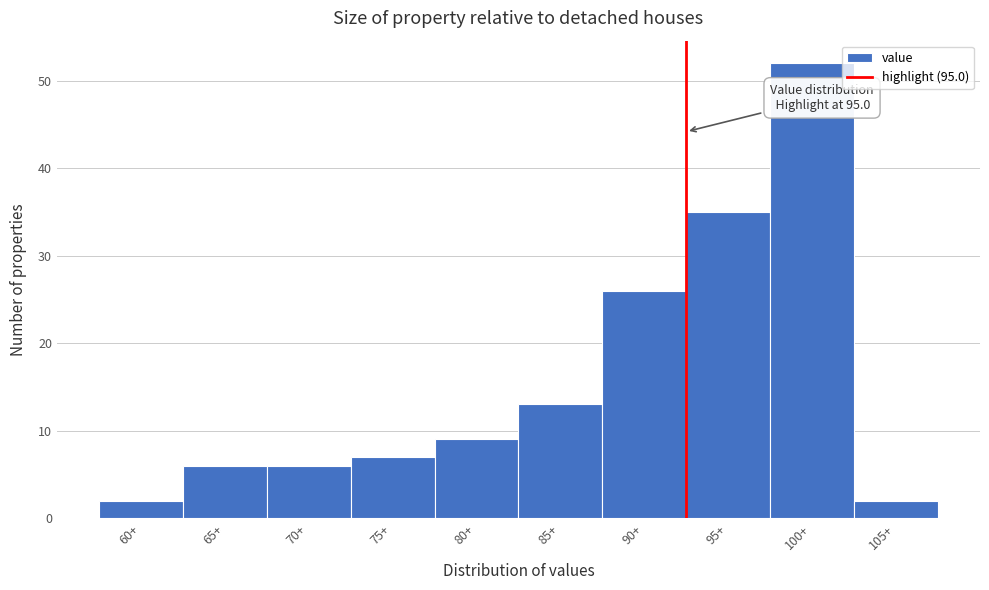

Reading left to right, extract all data points from this chart.

2	6	6	7	9	13	26	35	52	2